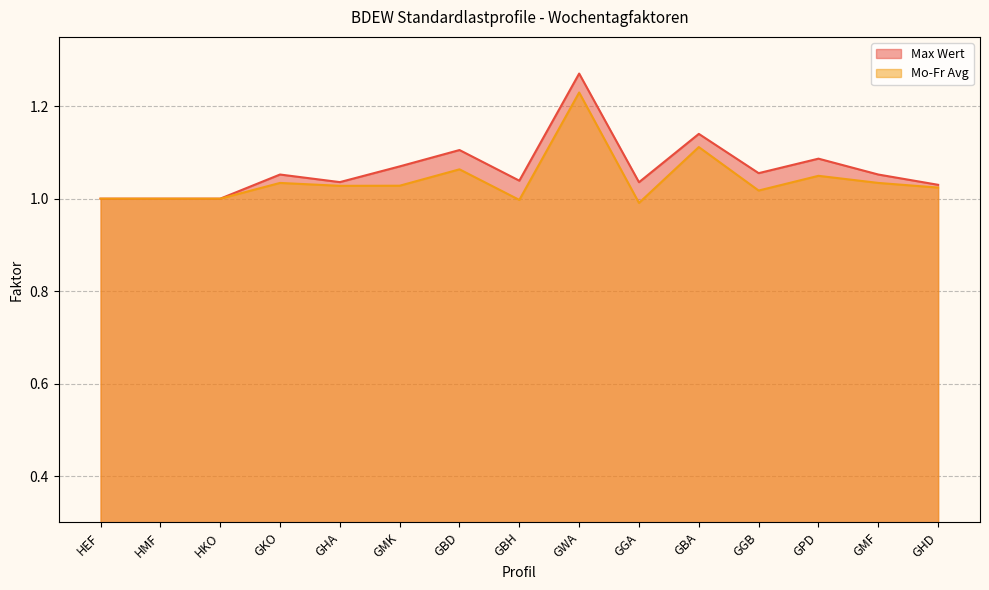

Reading right to left, transcribe all the data shown in this chart.

Max Wert: GHD=1.0	GMF=1.1	GPD=1.1	GGB=1.1	GBA=1.1	GGA=1.0	GWA=1.3	GBH=1.0	GBD=1.1	GMK=1.1	GHA=1.0	GKO=1.1	HKO=1.0	HMF=1.0	HEF=1.0
Mo-Fr Avg: GHD=1.0	GMF=1.0	GPD=1.0	GGB=1.0	GBA=1.1	GGA=1.0	GWA=1.2	GBH=1.0	GBD=1.1	GMK=1.0	GHA=1.0	GKO=1.0	HKO=1.0	HMF=1.0	HEF=1.0